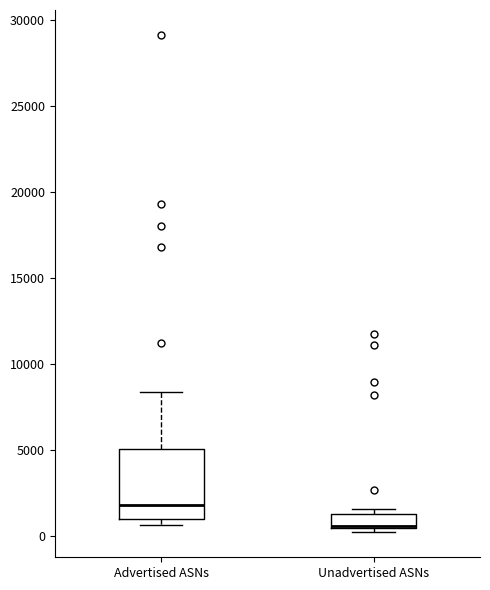

Reading left to right, read every box against the y-axis: the position of its median line, the range the box covers, and the ends of its whiskers. The values are not printed on the chart, so give them approximately, as read against the axis.

Advertised ASNs: median 2000, box 1000 to 5000, whiskers 500 to 8500
Unadvertised ASNs: median 500, box 500 to 1000, whiskers 0 to 1500